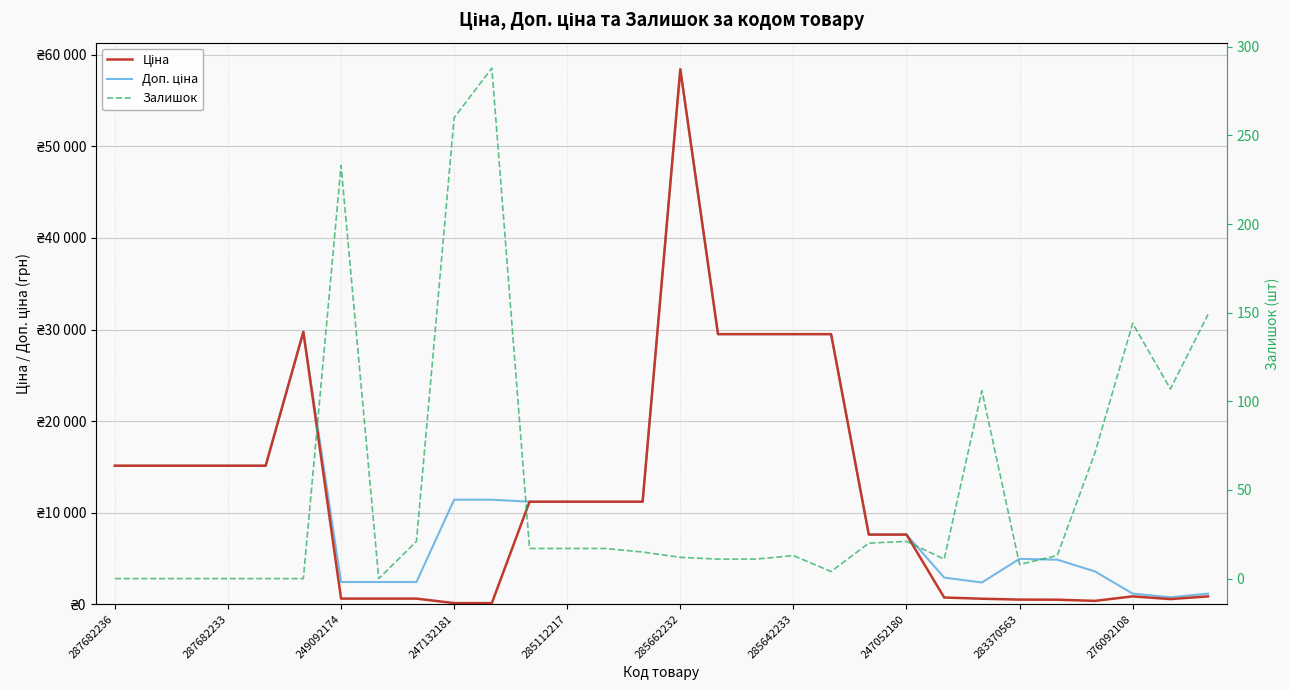

Where is Ціна nearest to the value 29270?

16